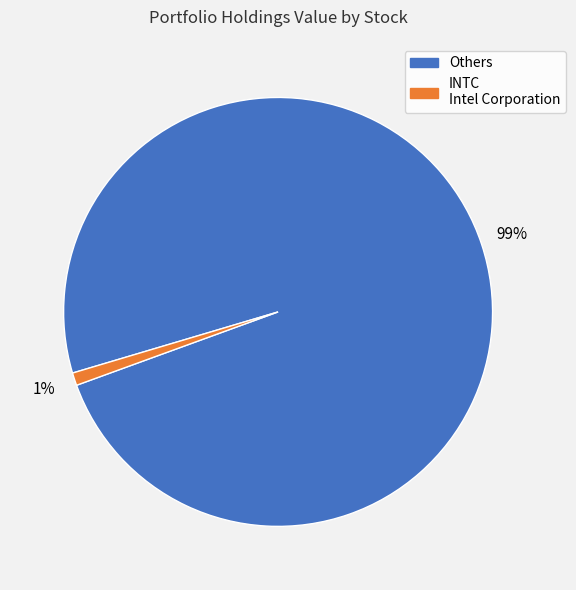

To the nearest percent, what is the difference between the largest and smallest slice percentages?

98%